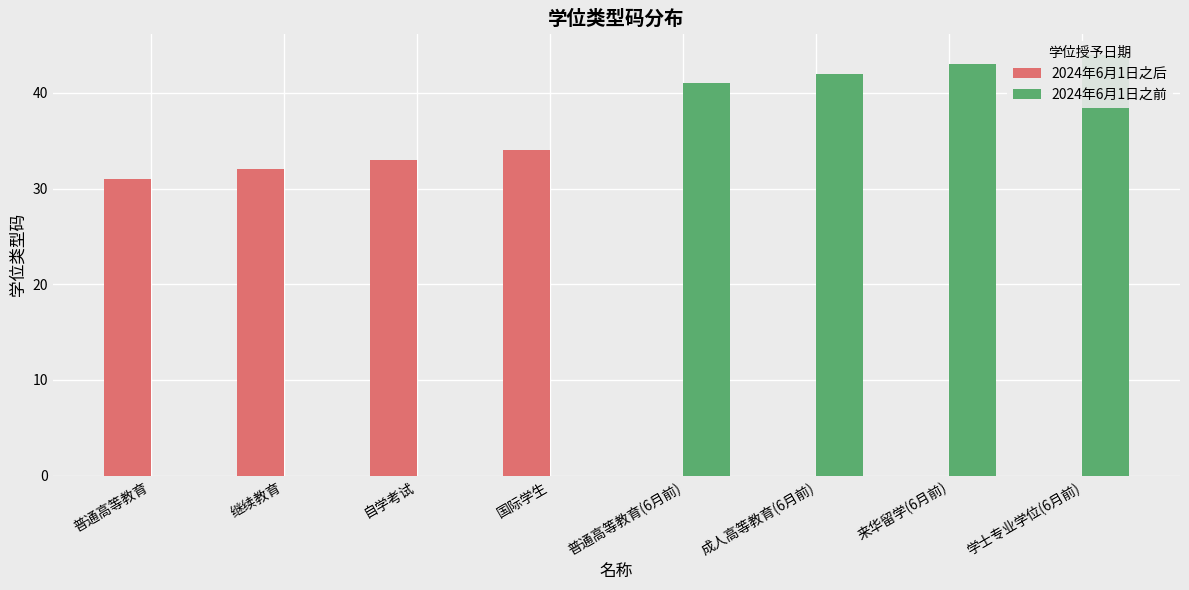

What is the value of the 2024年6月1日之后 bar at the 4th from the left?

34